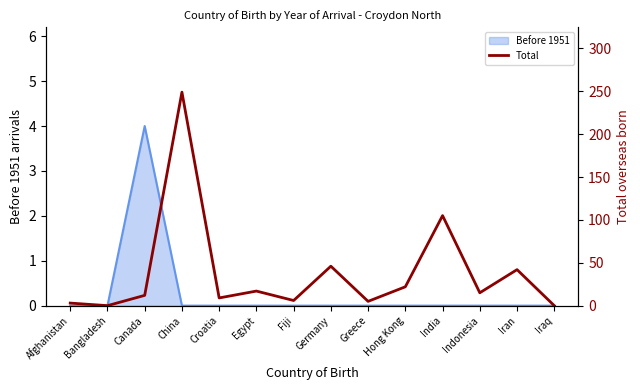

Where does the data first go above 15?

China